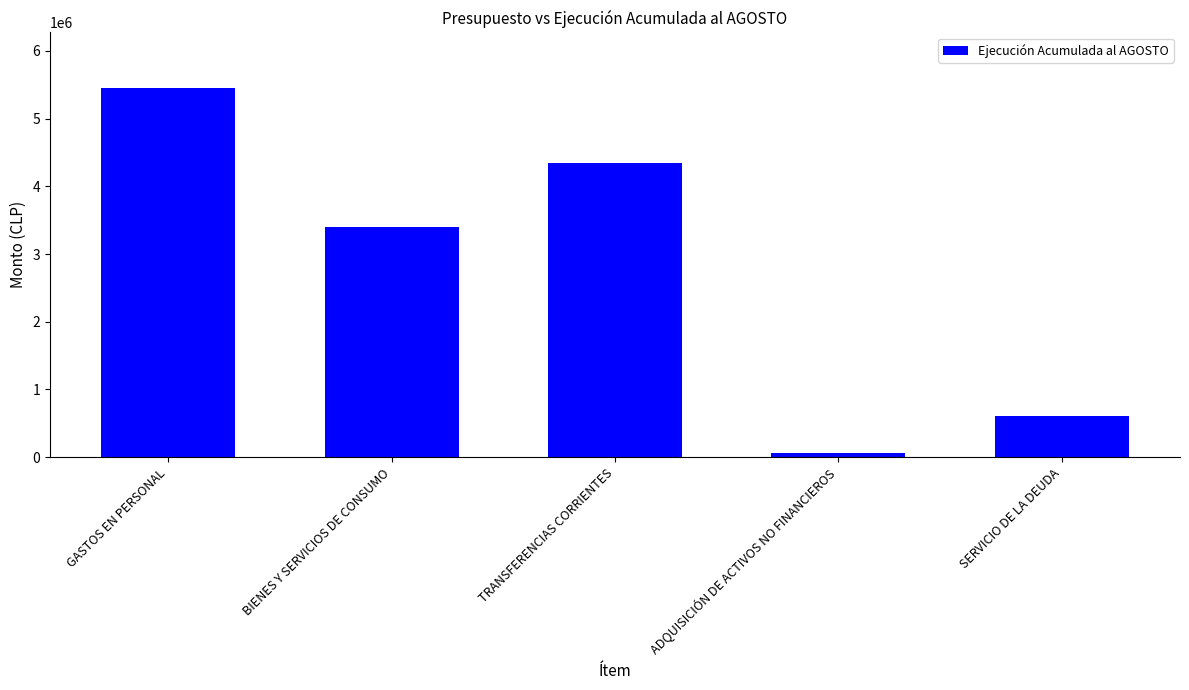

Reading right to left, extract all data points from this chart.

602131	64320	4347181	3393661	5453405